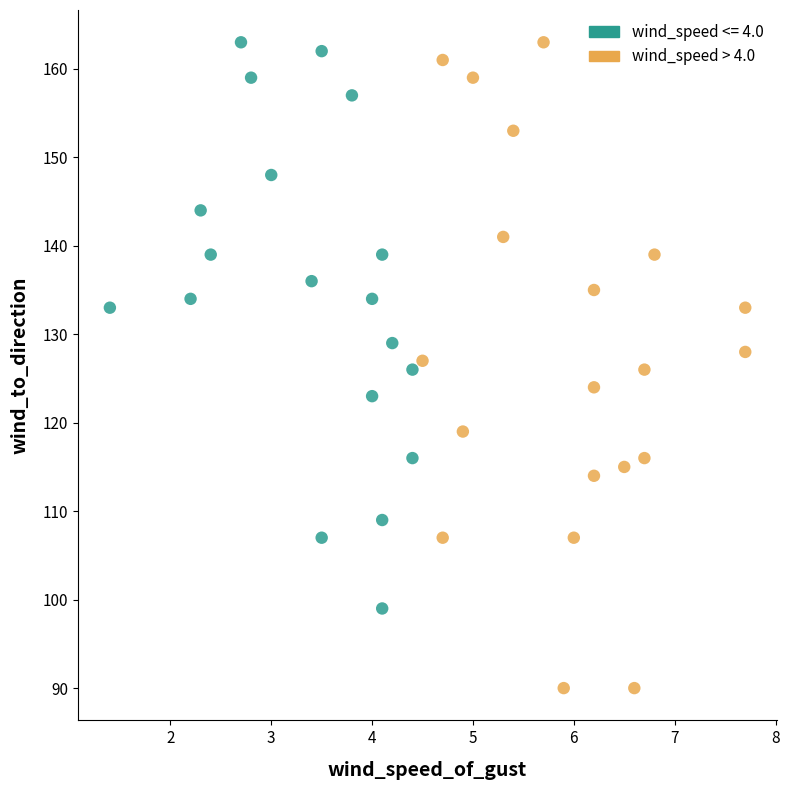

Which series has the largest Y range (max minus min)?

wind_speed > 4.0